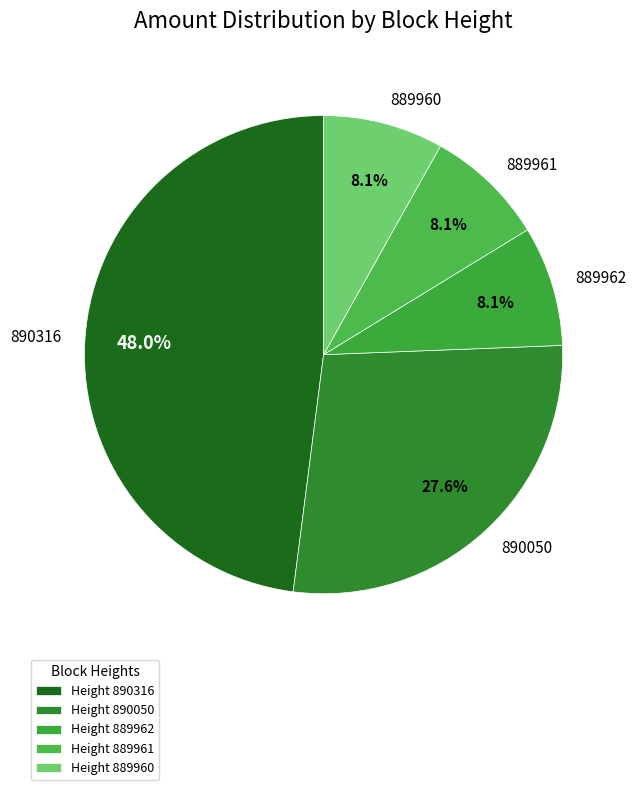

Is there any slice that represents more than half of the pie?

No